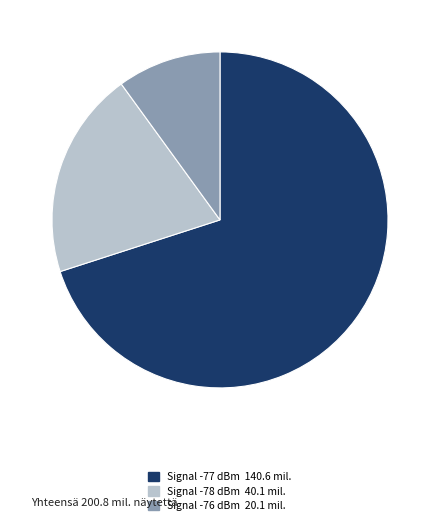

Is there any slice that represents more than half of the pie?

Yes